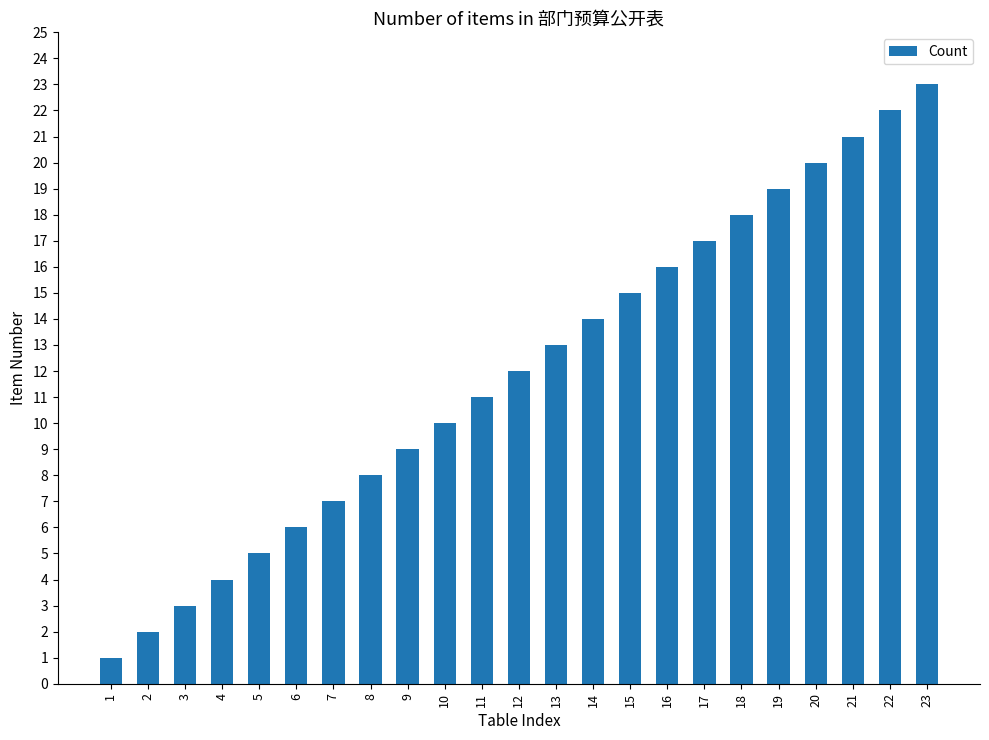

How many distinct data groups are displayed?

1